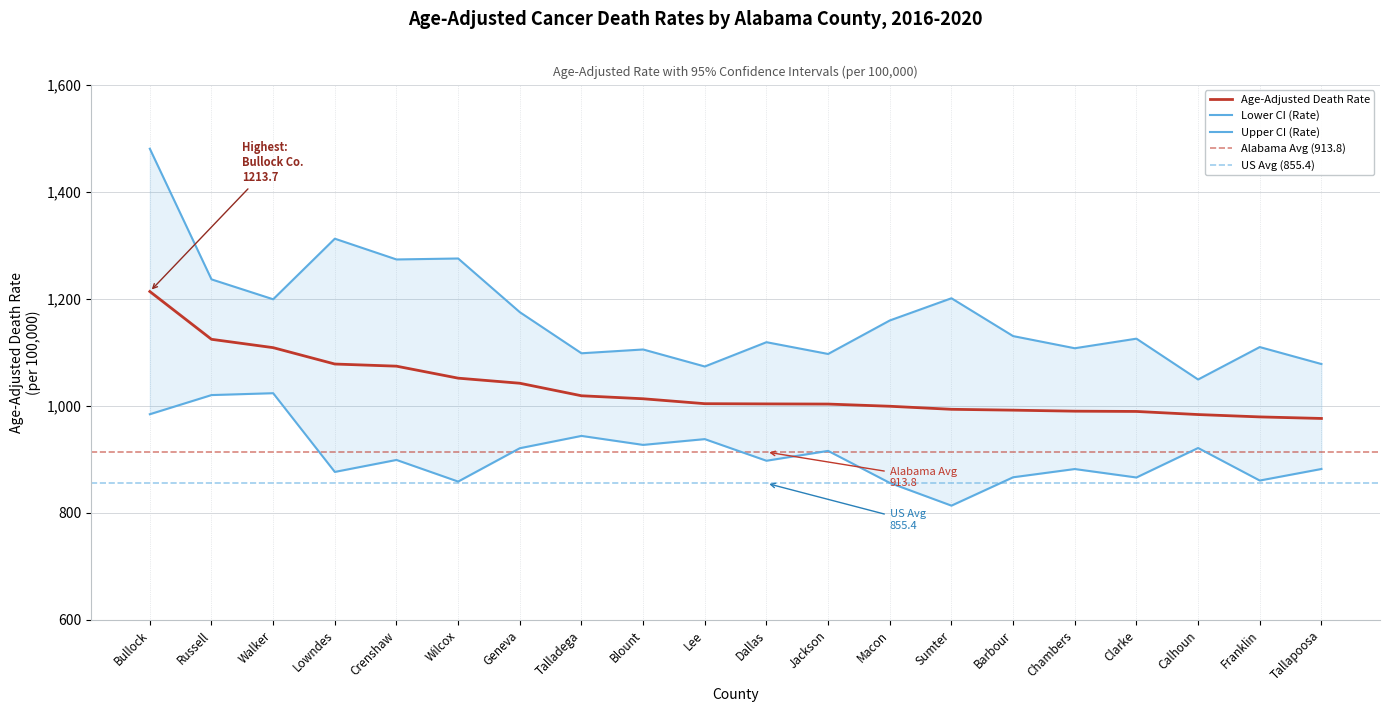

What is the difference between the highest and lowest values at Barbour?

263.8